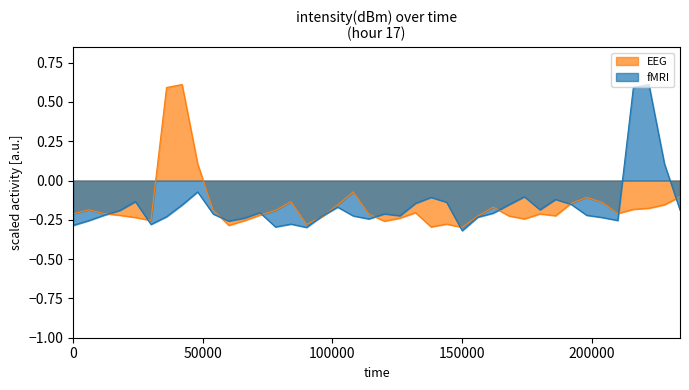

True or false: EEG has more than 2 points higher than both neighbors.

True